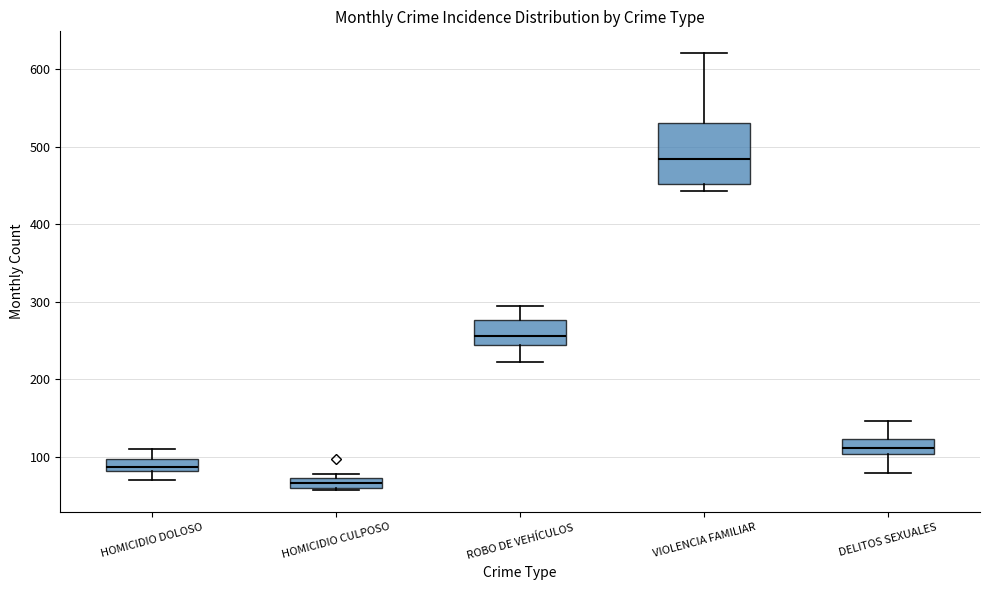

Comparing the boxes themselves (not the whiskers), which one is the tallest?

VIOLENCIA FAMILIAR